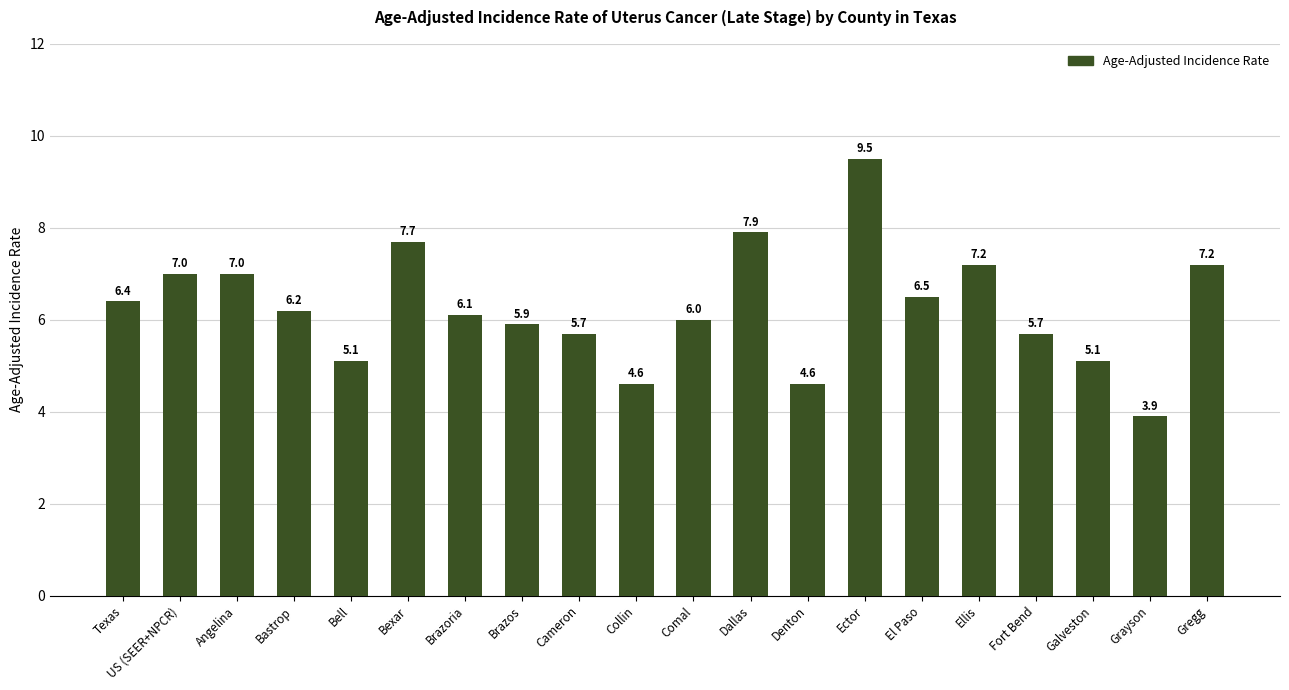

Reading left to right, list all the values displayed in this chart.

Texas=6.4	US (SEER+NPCR)=7.0	Angelina=7.0	Bastrop=6.2	Bell=5.1	Bexar=7.7	Brazoria=6.1	Brazos=5.9	Cameron=5.7	Collin=4.6	Comal=6.0	Dallas=7.9	Denton=4.6	Ector=9.5	El Paso=6.5	Ellis=7.2	Fort Bend=5.7	Galveston=5.1	Grayson=3.9	Gregg=7.2